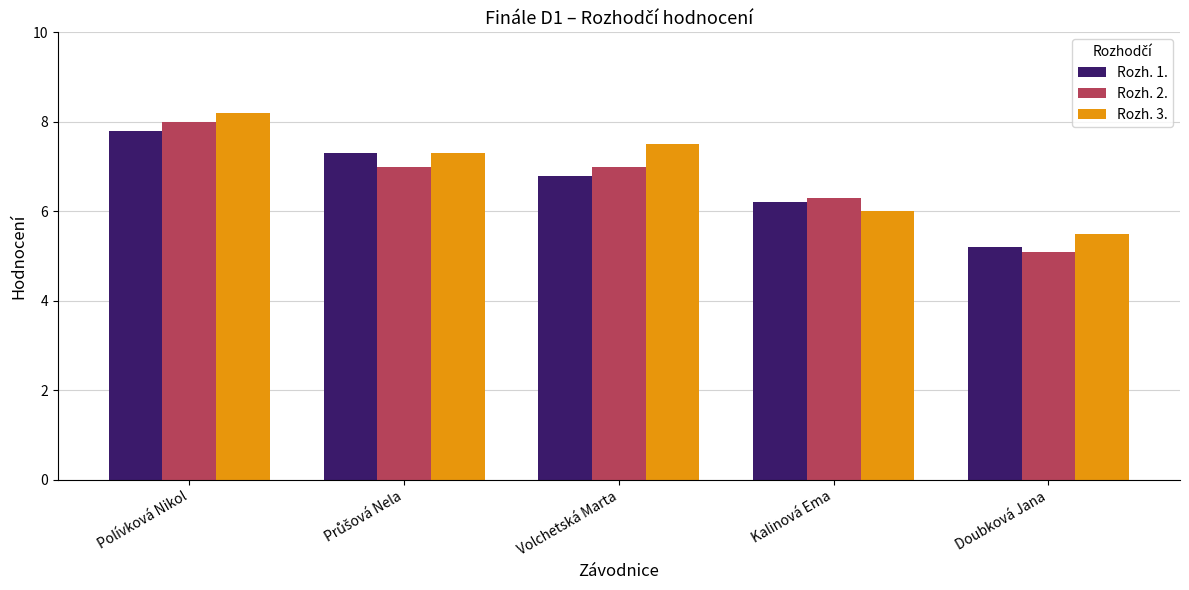

What is the lowest value of the Rozh. 1. series?

5.2